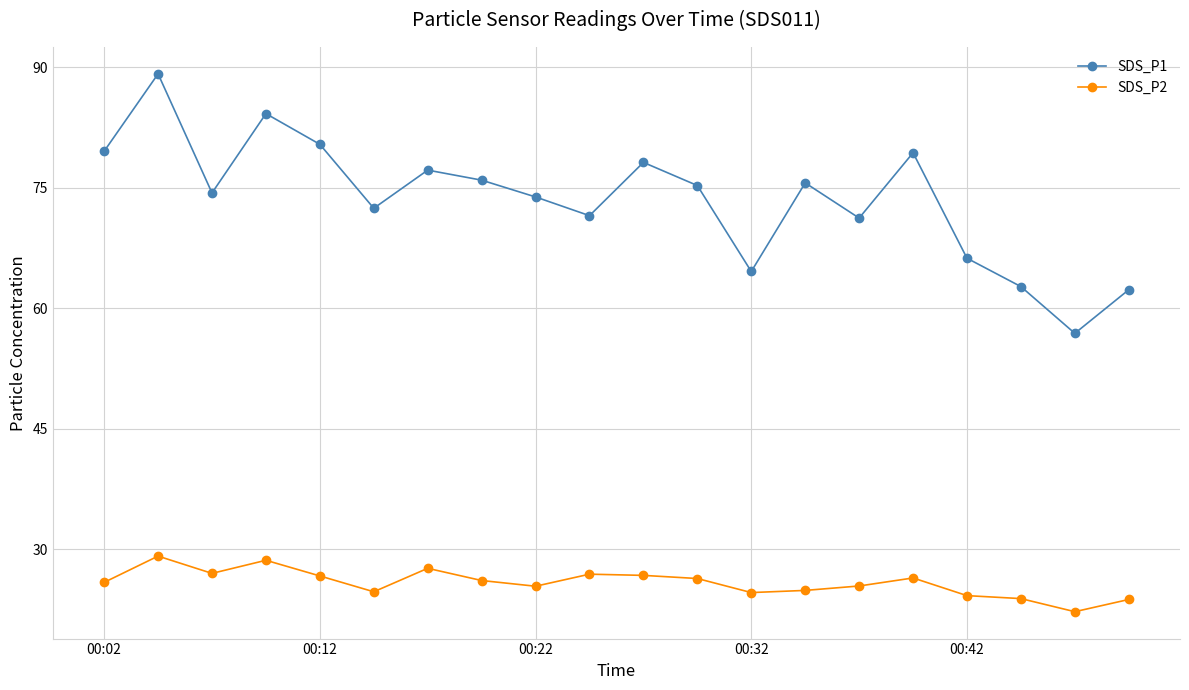

True or false: SDS_P1 has more than 0 points higher than both neighbors.

True